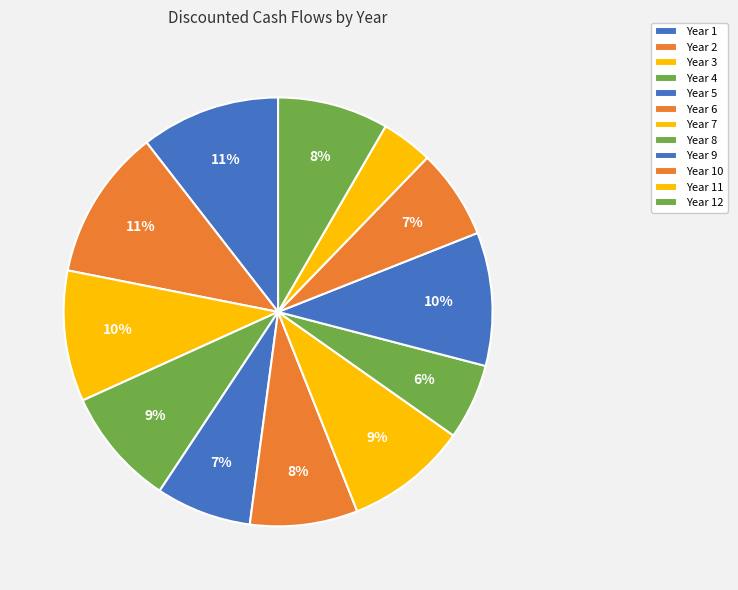

What portion of the pie excludes Year 1?

89.5%